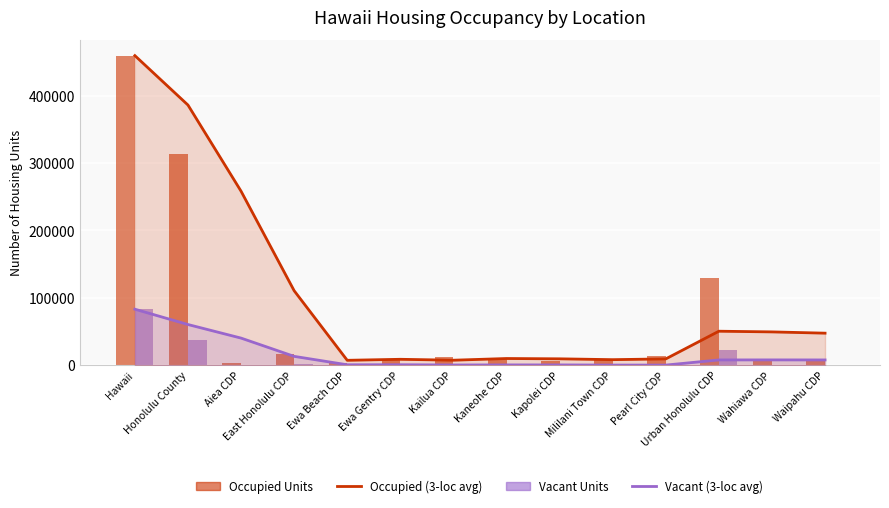

What is the total value across all series at Urban Honolulu CDP?

210703.3